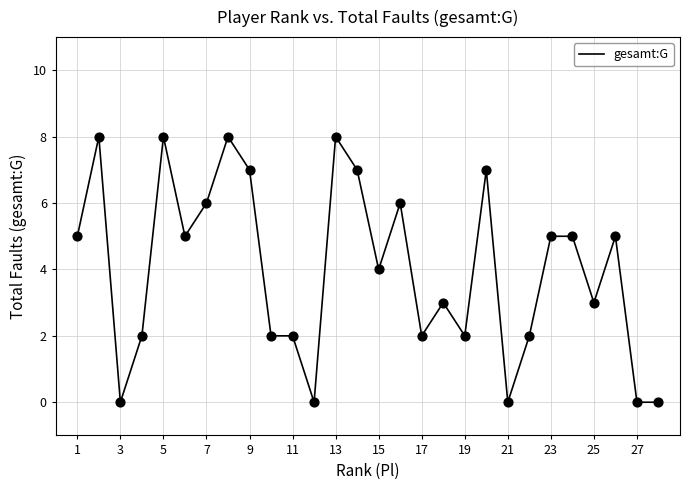

What is the difference between the maximum and minimum values?

8